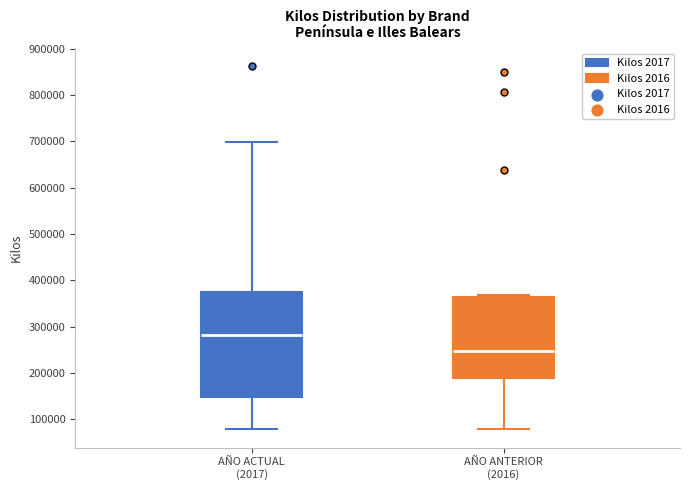

Where is the upper edge of the box for AÑO ACTUAL (2017) on the y-axis? The values are not printed on the chart, so give them approximately, as read against the axis.

370000